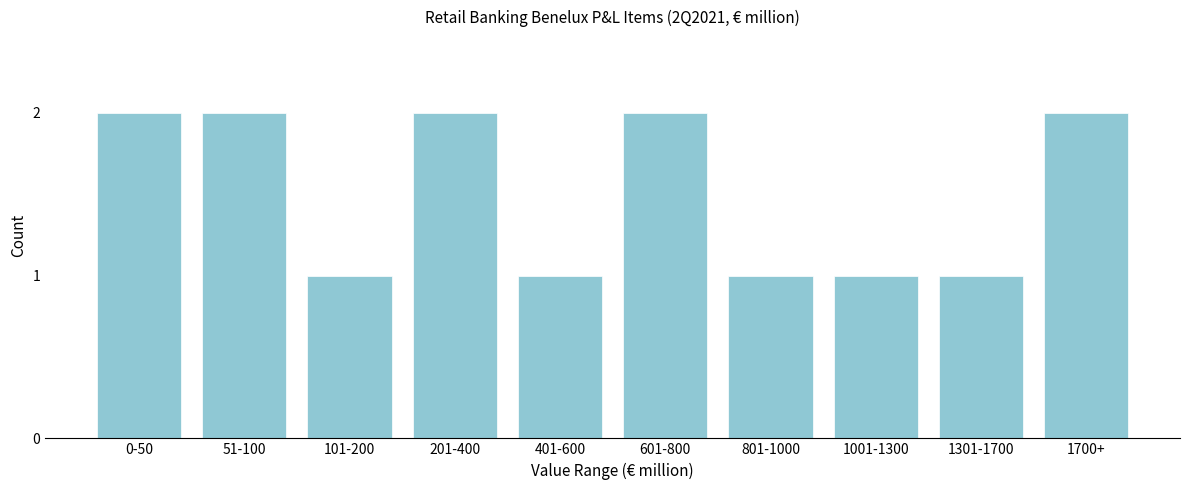

Reading left to right, list all the values displayed in this chart.

2	2	1	2	1	2	1	1	1	2